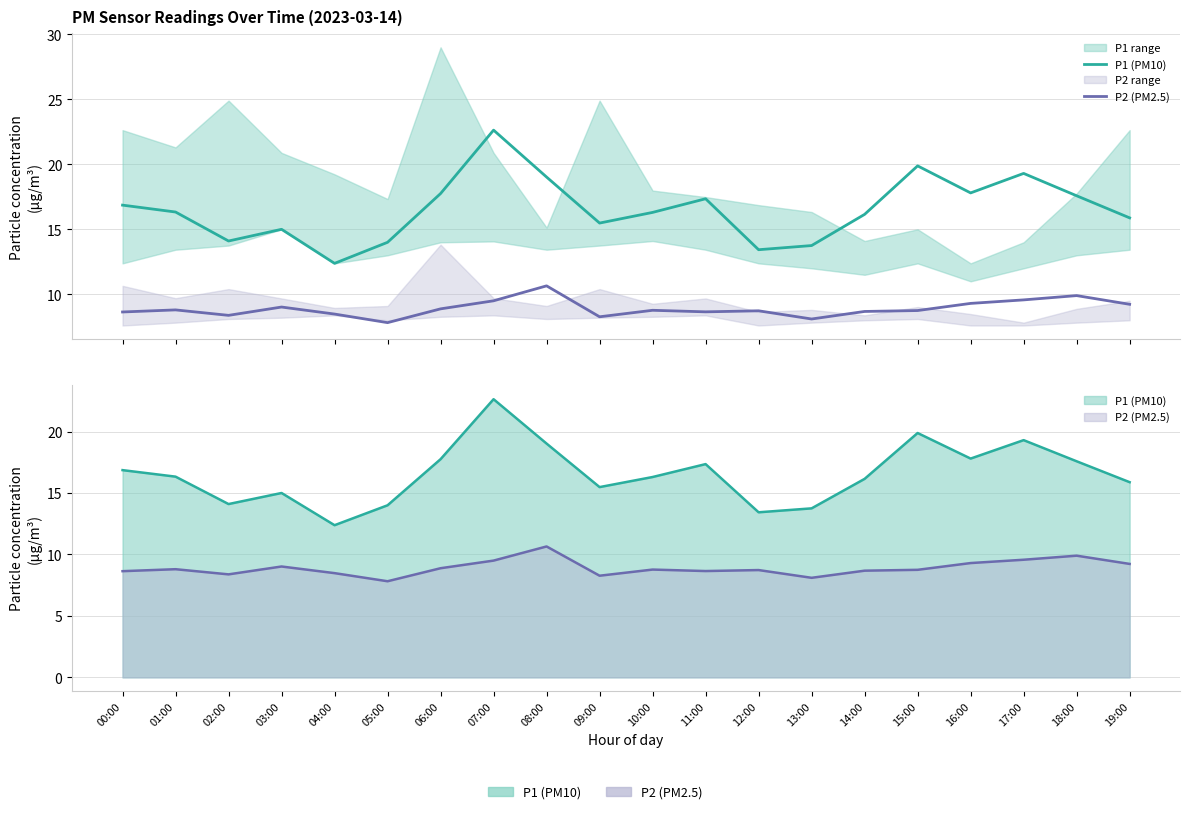

Does the chart have visible grid lines?

Yes